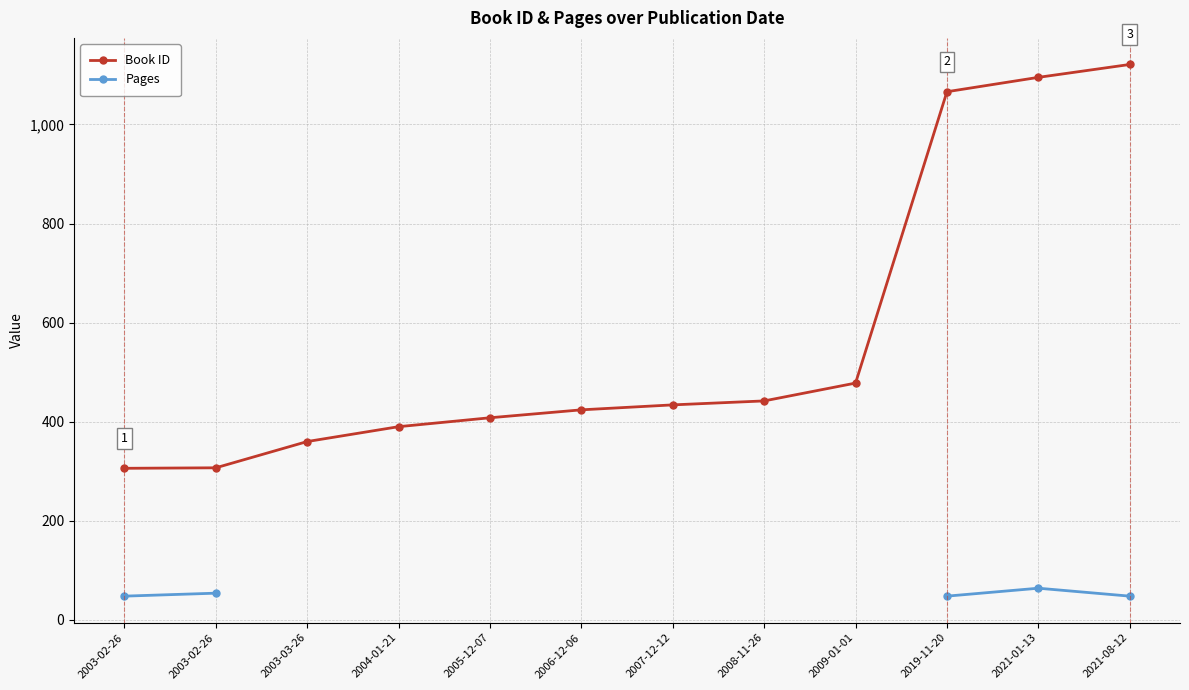

Where is Book ID nearest to the value 713?

2009-01-01